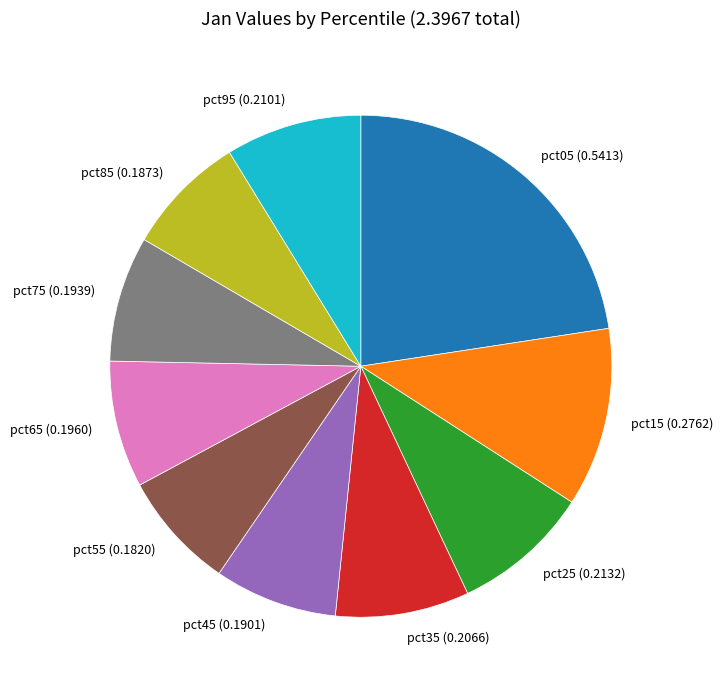

How many segments does this pie chart have?

10